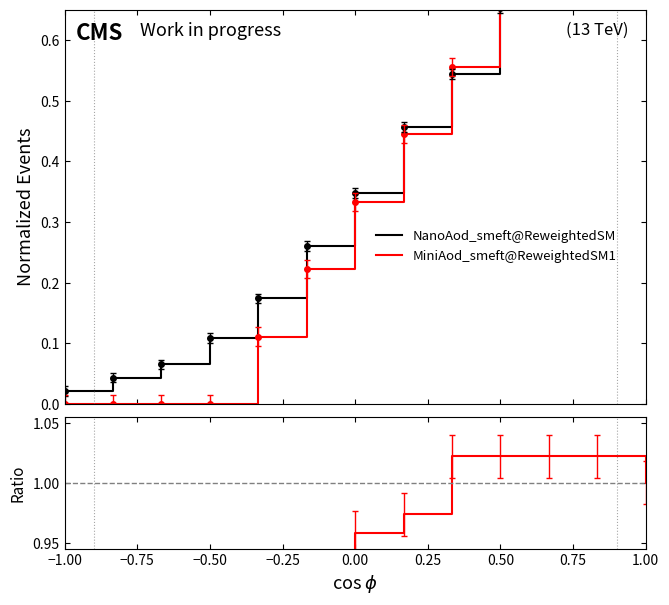

What is the maximum value for Ratio?

1.0